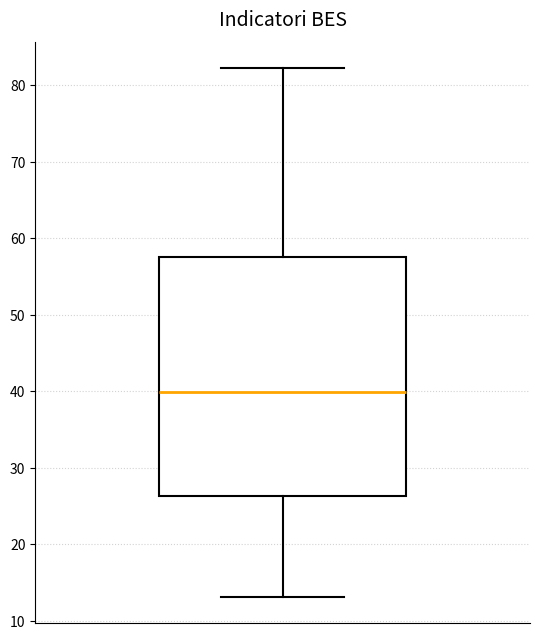

Read this box plot against the y-axis: the position of the median line, the range covered by the box, and the ends of both whiskers. The values are not printed on the chart, so give them approximately, as read against the axis.

median 40, box 26 to 58, whiskers 13 to 82